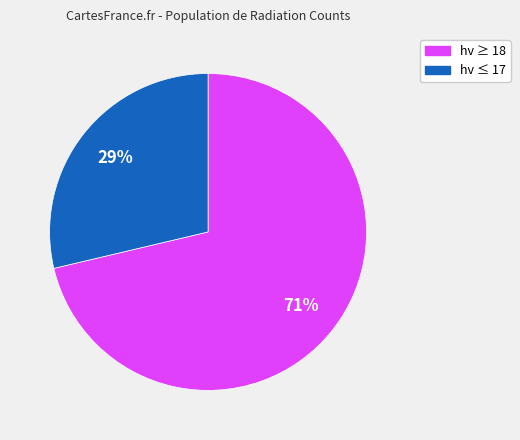

Is there a majority slice in this chart?

Yes